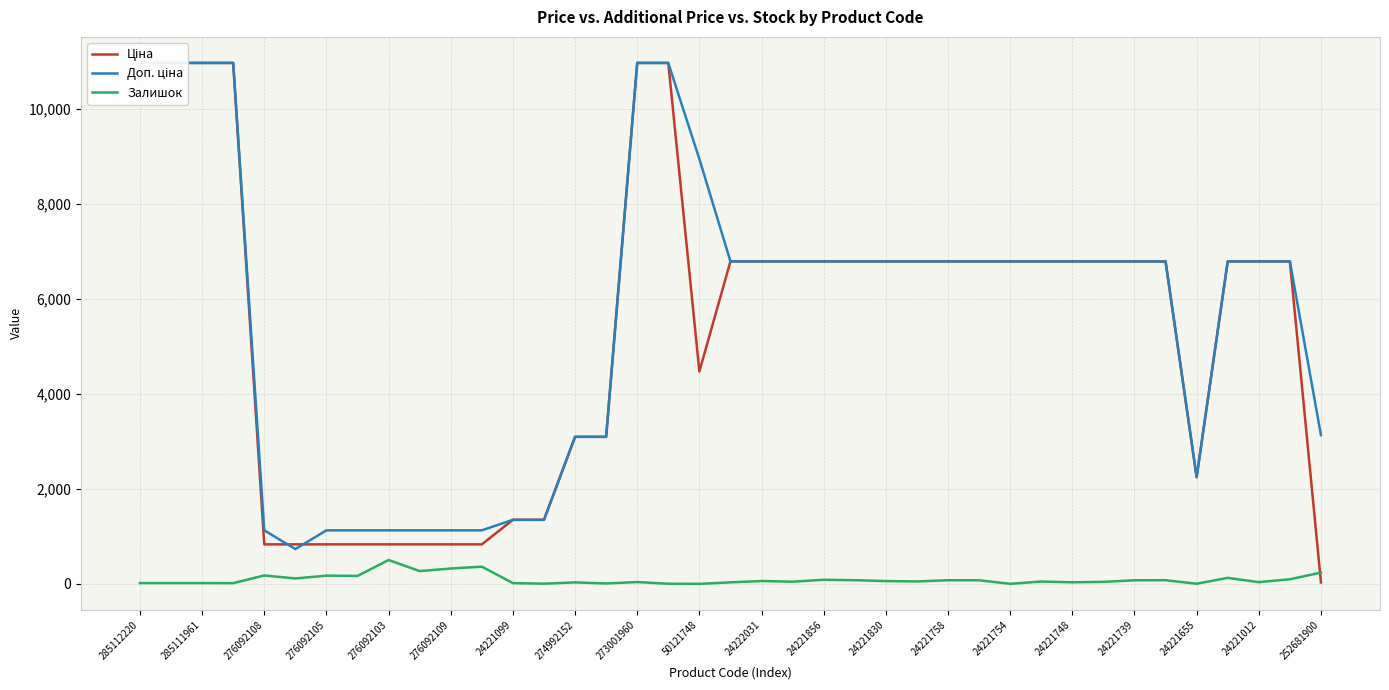

True or false: Залишок has a value of 323 at 276092109.

True